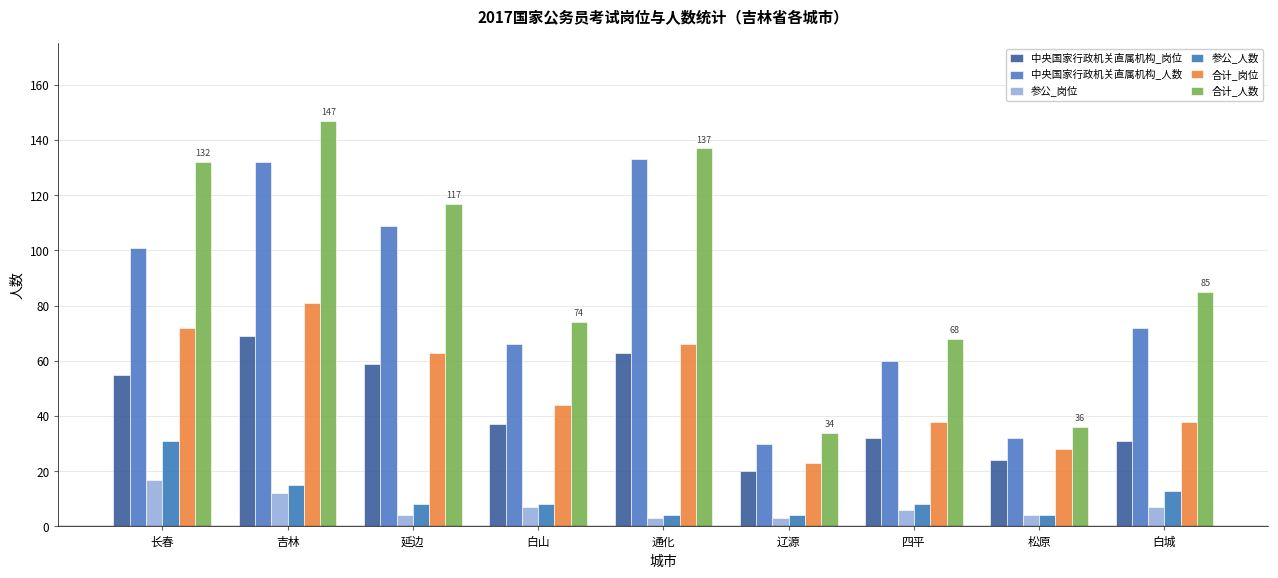

Reading left to right, what are all the values shown in this chart?

中央国家行政机关直属机构_岗位: 长春=55	吉林=69	延边=59	白山=37	通化=63	辽源=20	四平=32	松原=24	白城=31
中央国家行政机关直属机构_人数: 长春=101	吉林=132	延边=109	白山=66	通化=133	辽源=30	四平=60	松原=32	白城=72
参公_岗位: 长春=17	吉林=12	延边=4	白山=7	通化=3	辽源=3	四平=6	松原=4	白城=7
参公_人数: 长春=31	吉林=15	延边=8	白山=8	通化=4	辽源=4	四平=8	松原=4	白城=13
合计_岗位: 长春=72	吉林=81	延边=63	白山=44	通化=66	辽源=23	四平=38	松原=28	白城=38
合计_人数: 长春=132	吉林=147	延边=117	白山=74	通化=137	辽源=34	四平=68	松原=36	白城=85